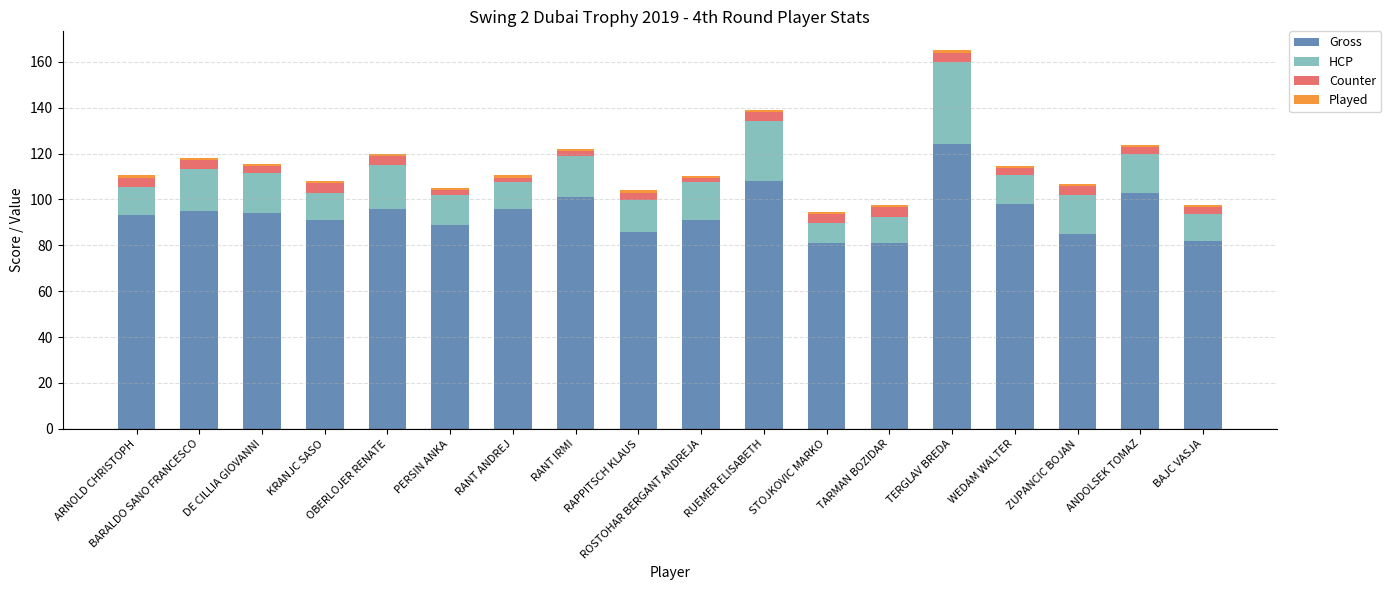

Are the bars horizontal?

No